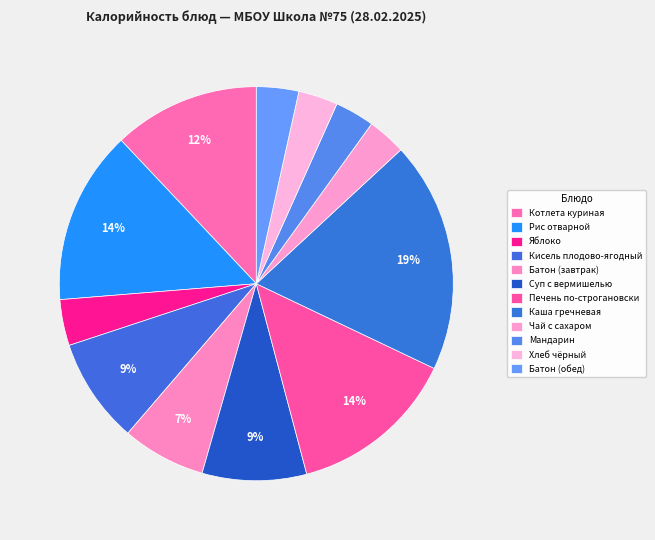

To the nearest percent, what percentage of the pie is Хлеб чёрный?

3%